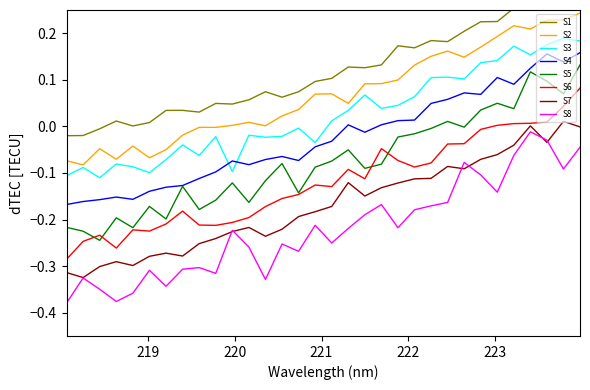

Is it true that the value at 219.0156 is 0.0?

True